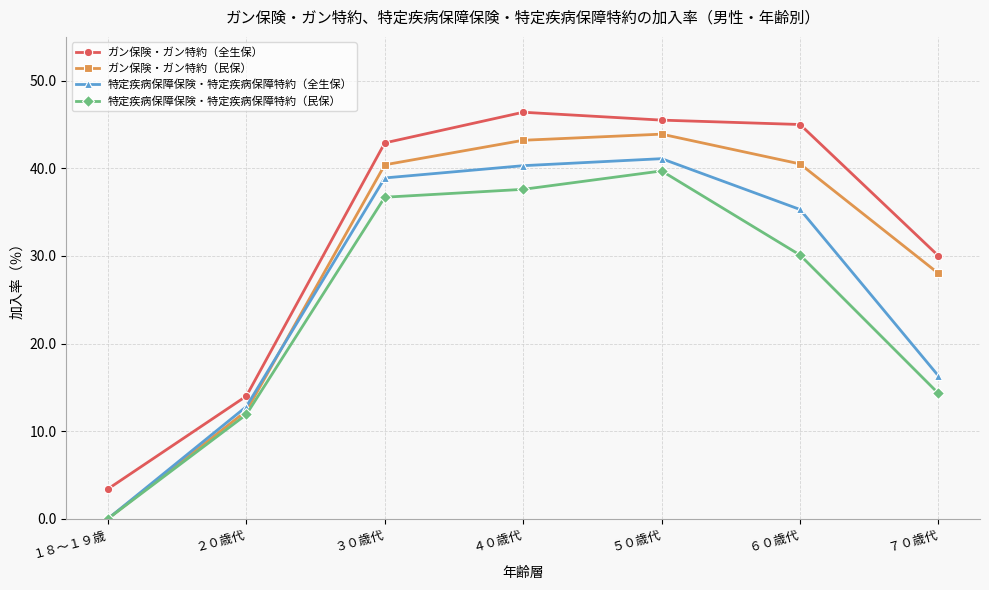

Which series has the largest range (max minus min)?

ガン保険・ガン特約（民保）